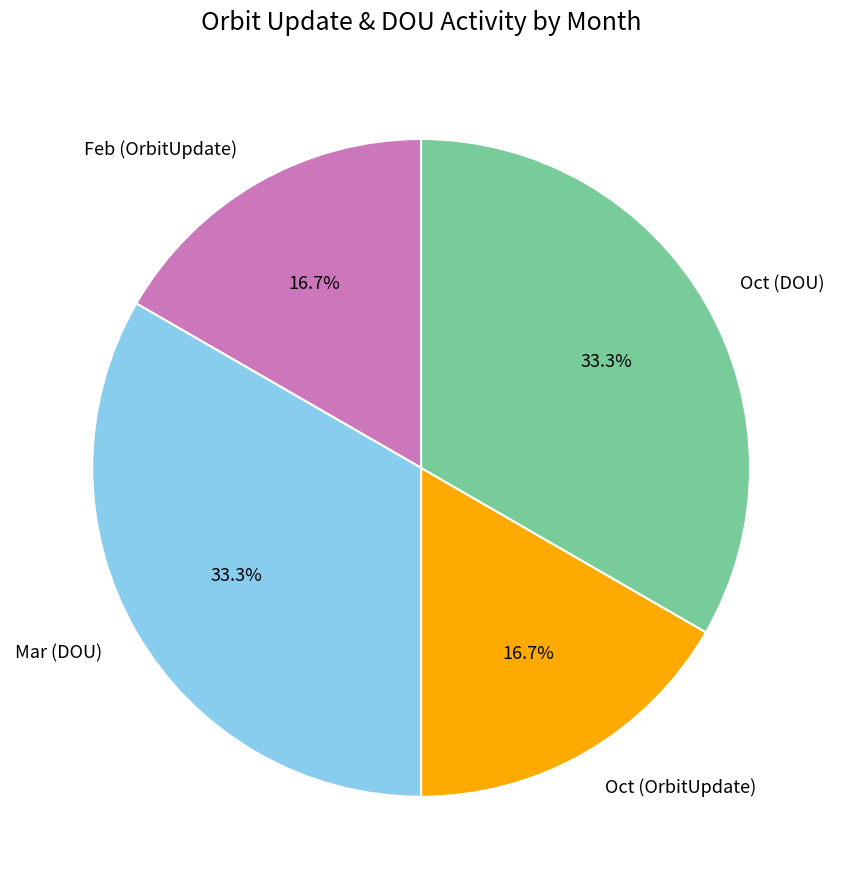

What percentage is NOT represented by Mar (DOU)?

66.7%